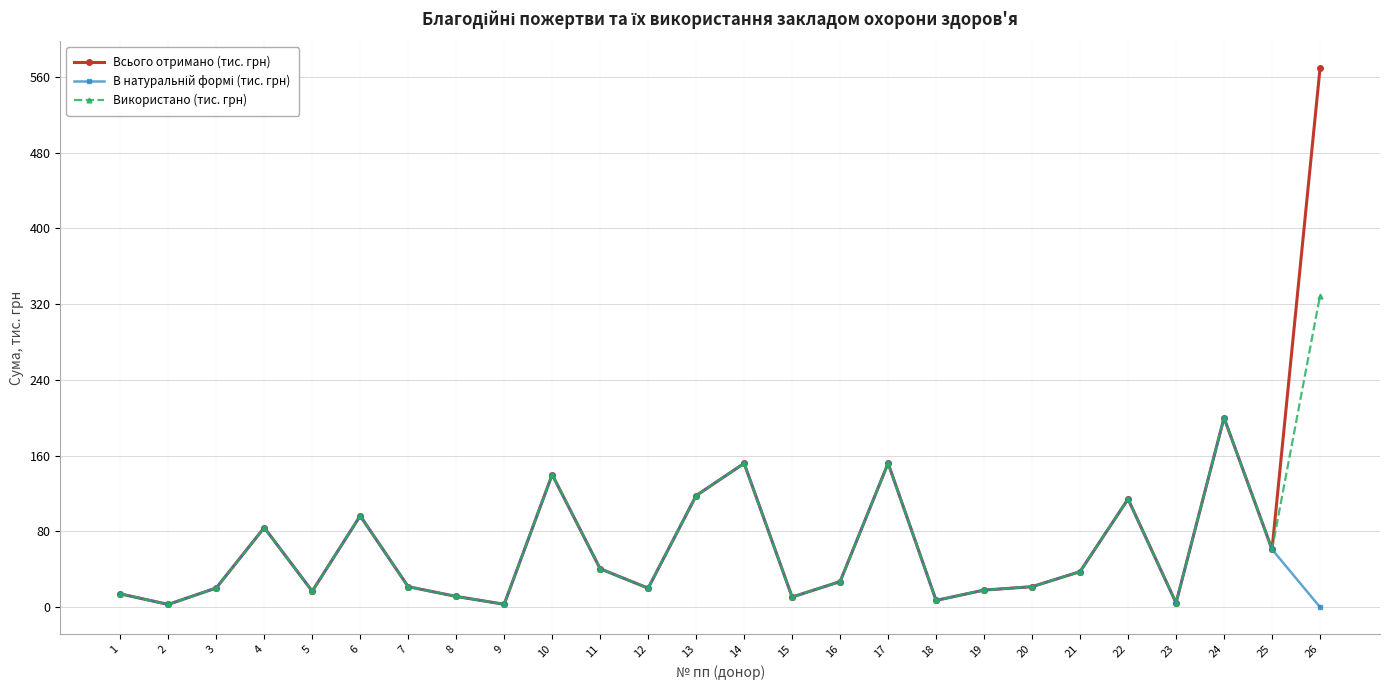

Which series has the largest range (max minus min)?

Всього отримано (тис. грн)